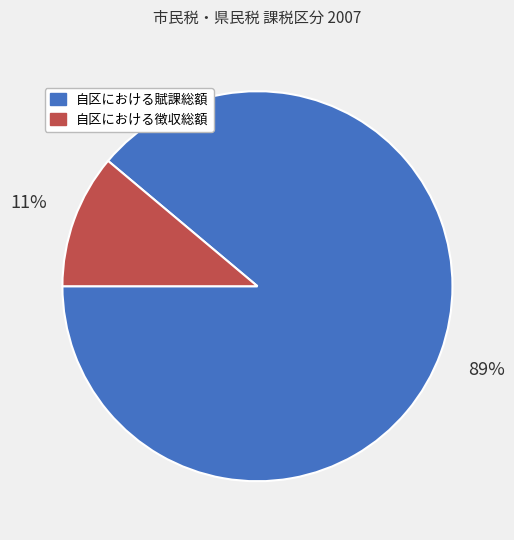

To the nearest percent, what is the difference between the 自区における賦課総額 and 自区における徴収総額 slice percentages?

78%